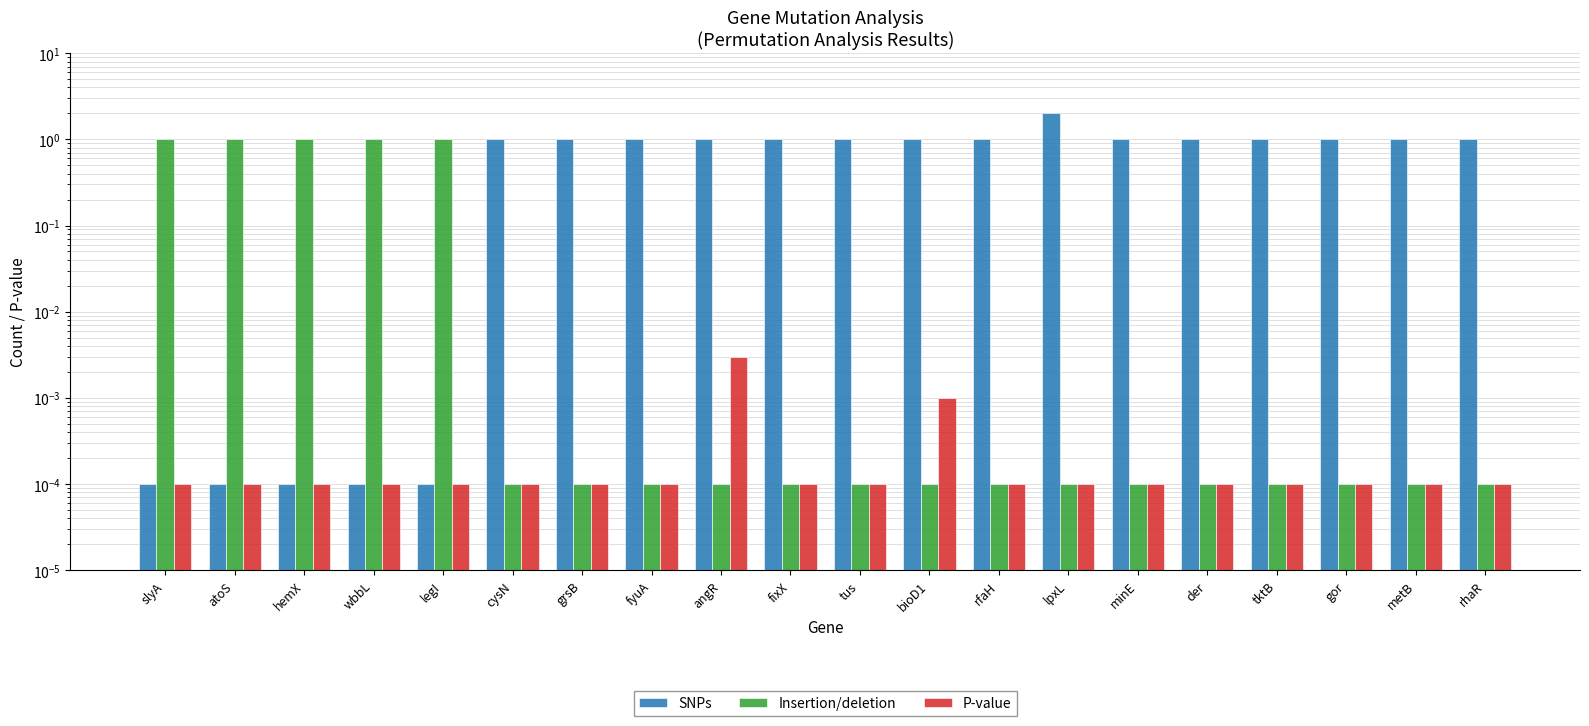

Which category has the lowest value across all series?

slyA